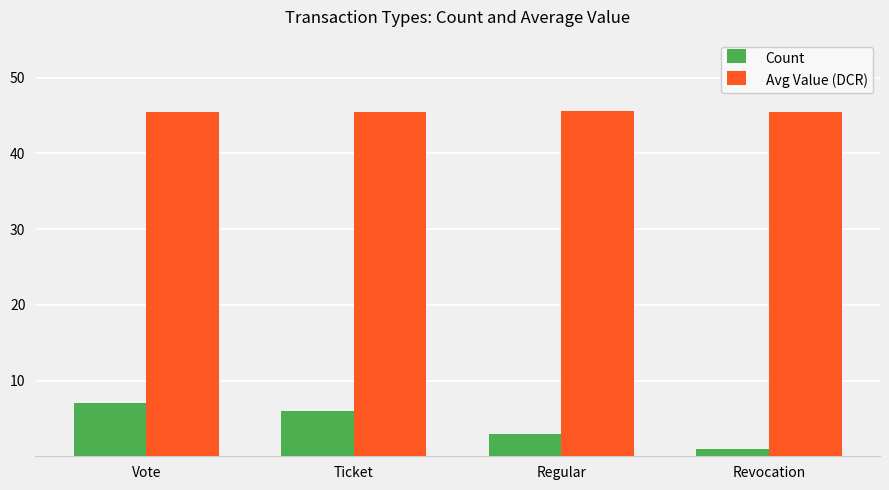

Which category has the lowest value across all series?

Revocation